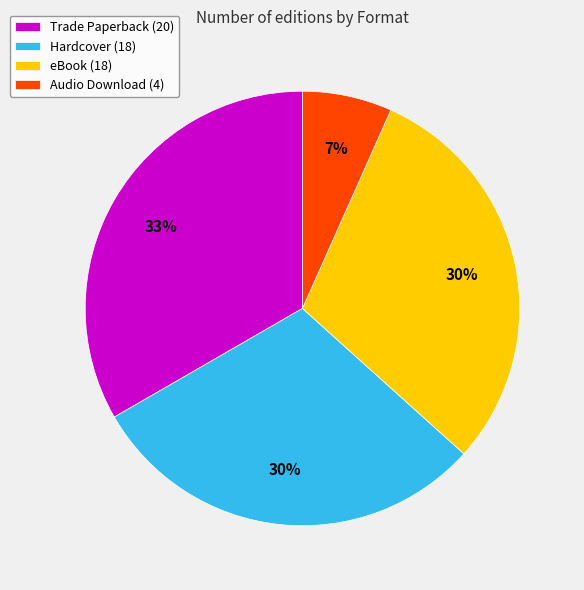

Is it true that Audio Download (4) is 1% of the pie?

False